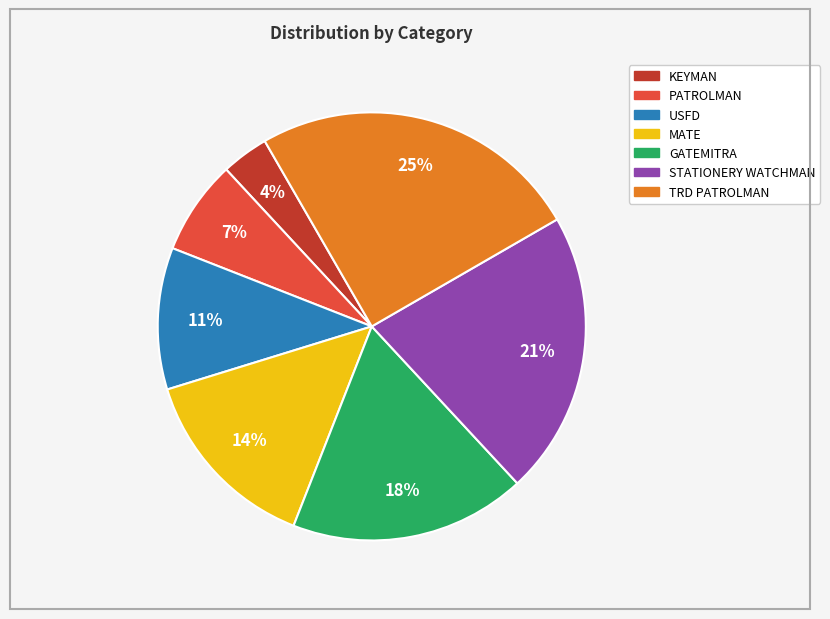

Is there any slice that represents more than half of the pie?

No